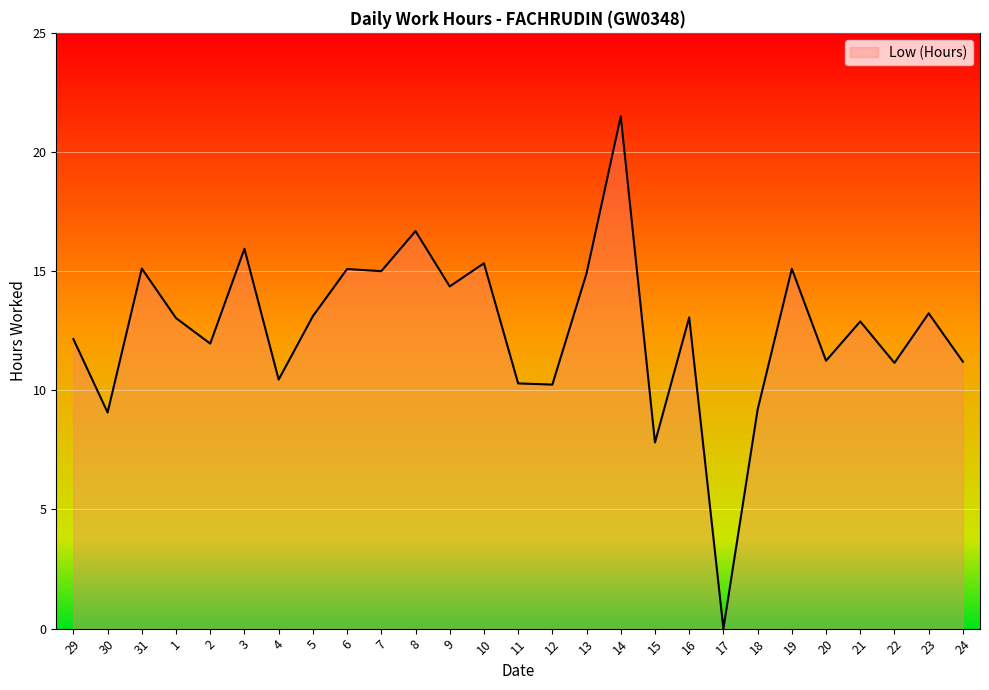

The value at 3 is 9.1. True or false?

False